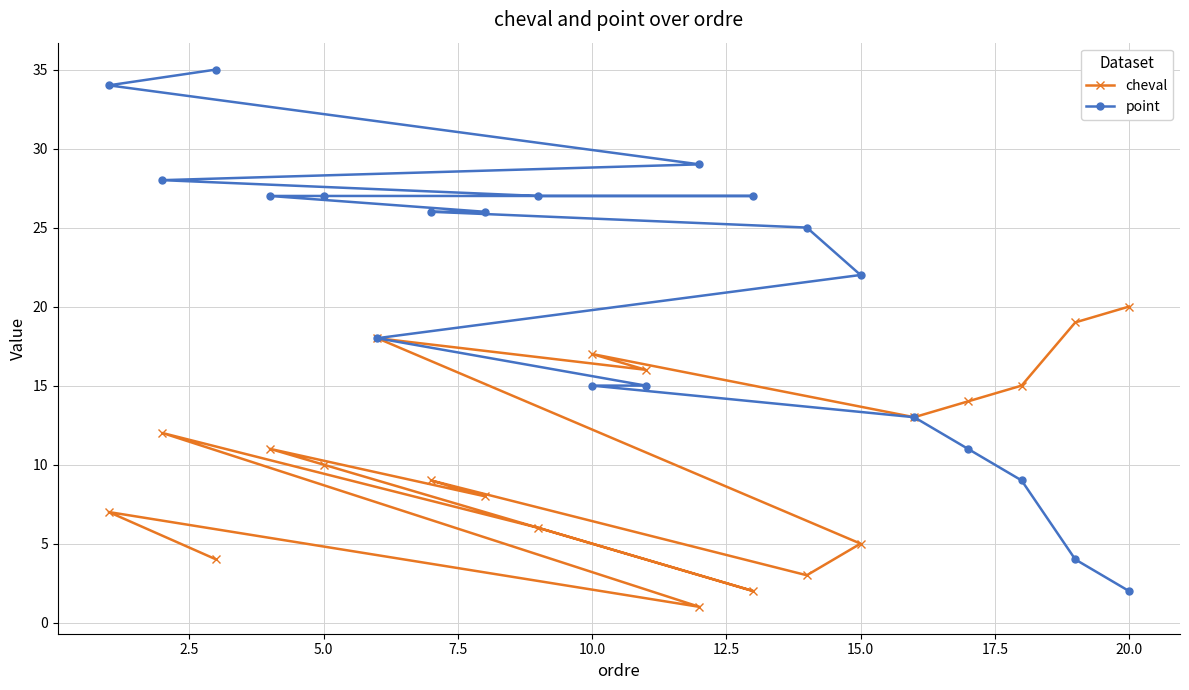

True or false: cheval and point cross at least once.

False